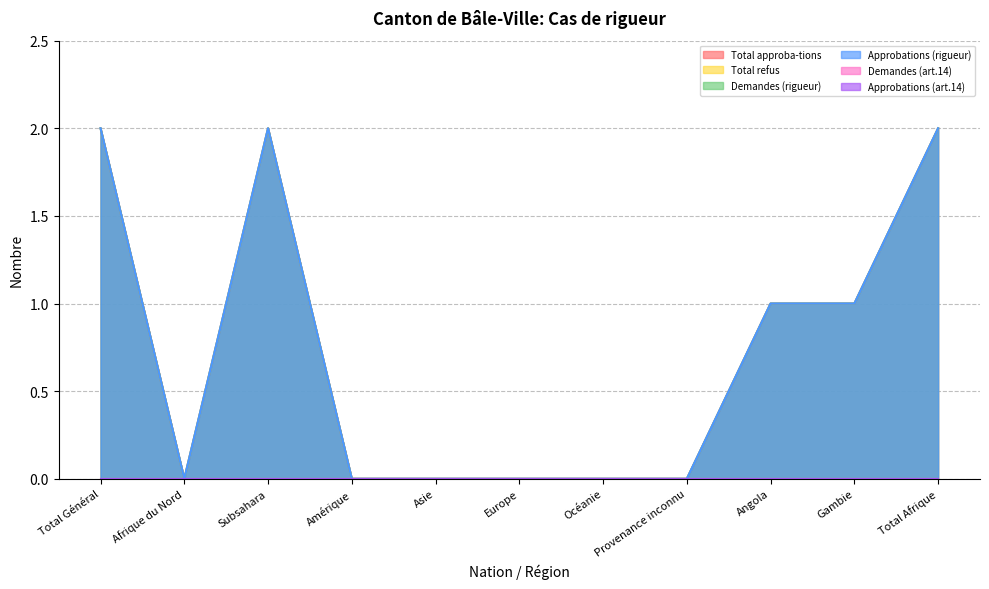

What position from the right is Asie?

7